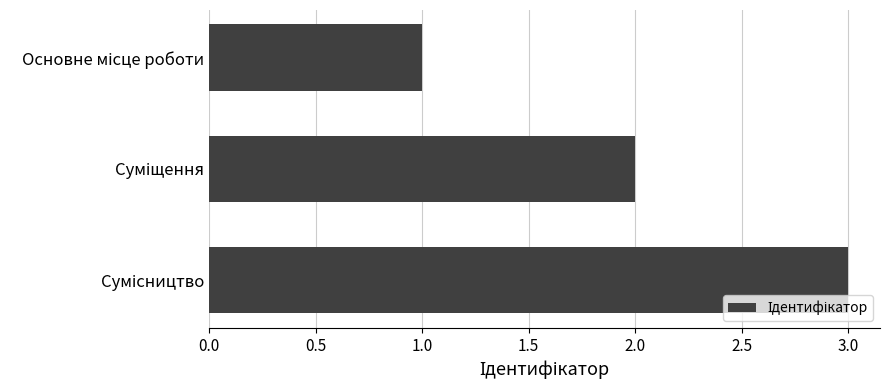

What is the sum of all values?

6